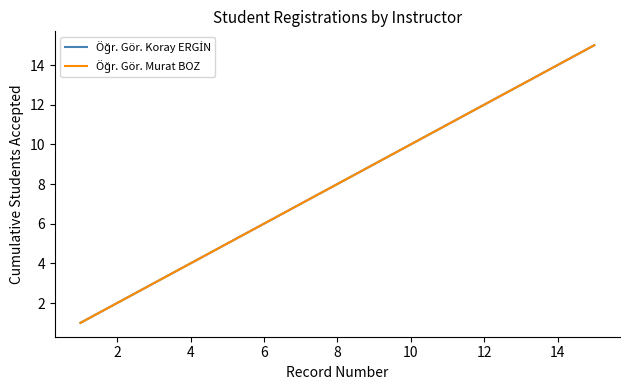

List the series in order of their peak value, lowest first.

Öğr. Gör. Koray ERGİN, Öğr. Gör. Murat BOZ